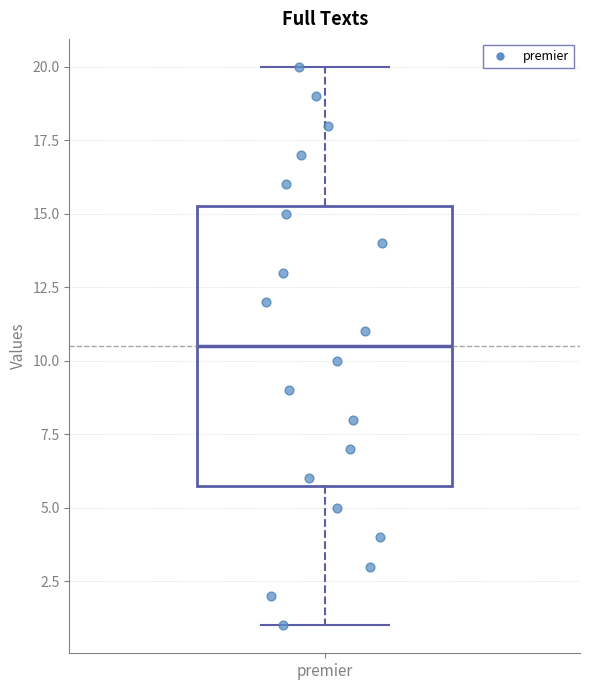

Where does the upper whisker of the box for premier end on the y-axis? The values are not printed on the chart, so give them approximately, as read against the axis.

20.0